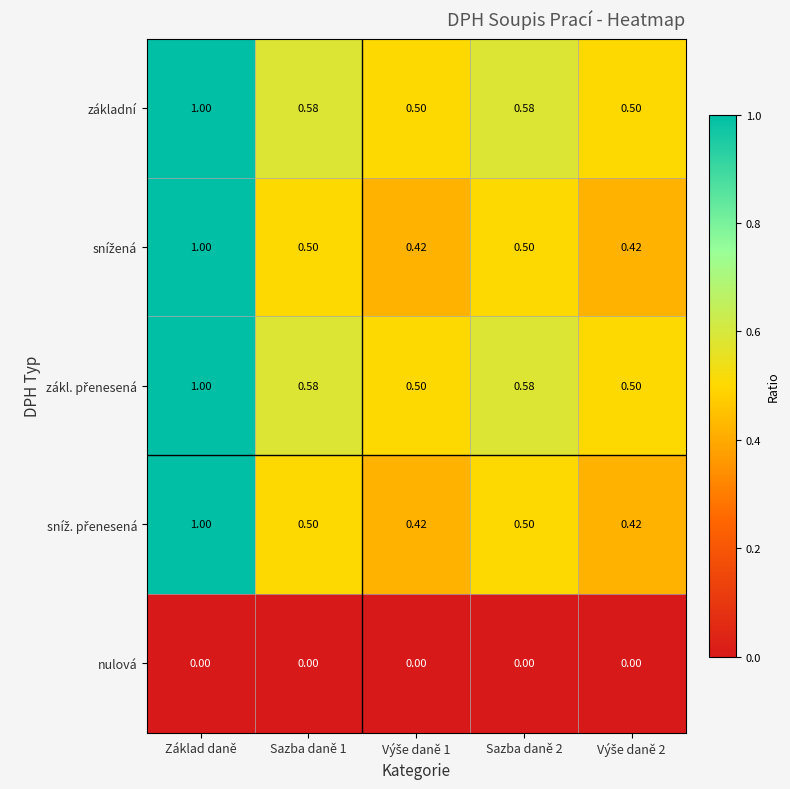

At which category does the chart reach its peak across all series?

Základ daně